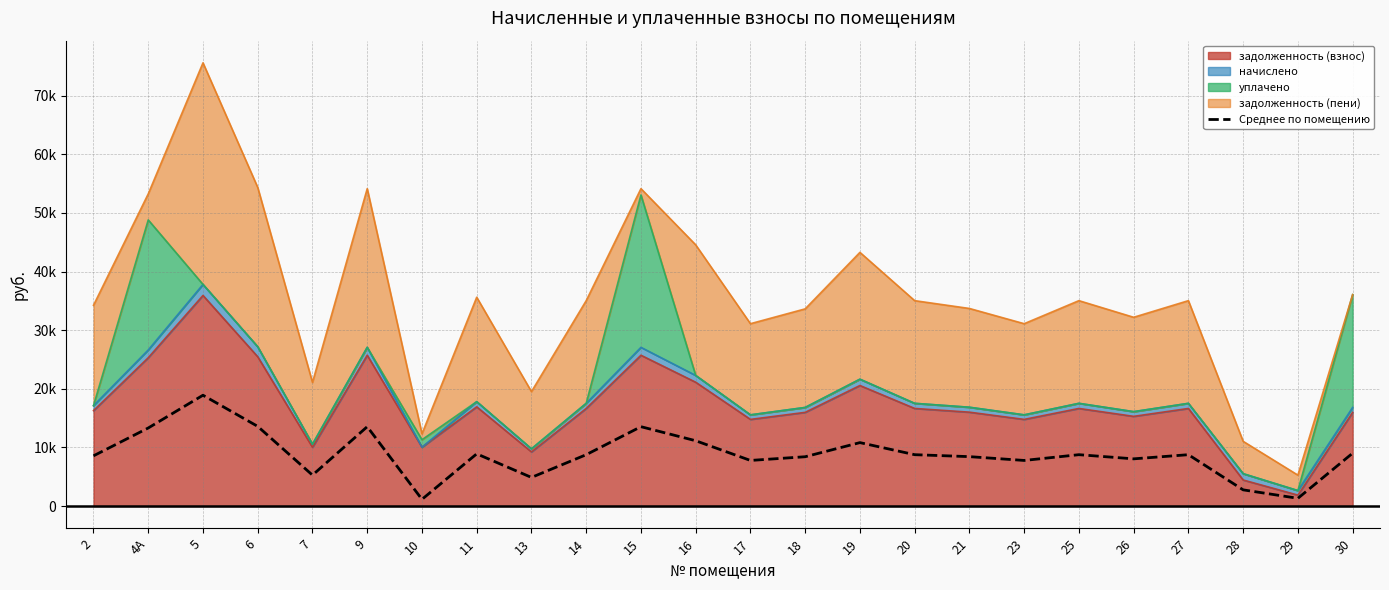

What is the change in value from 11 to 29?

-7587.2